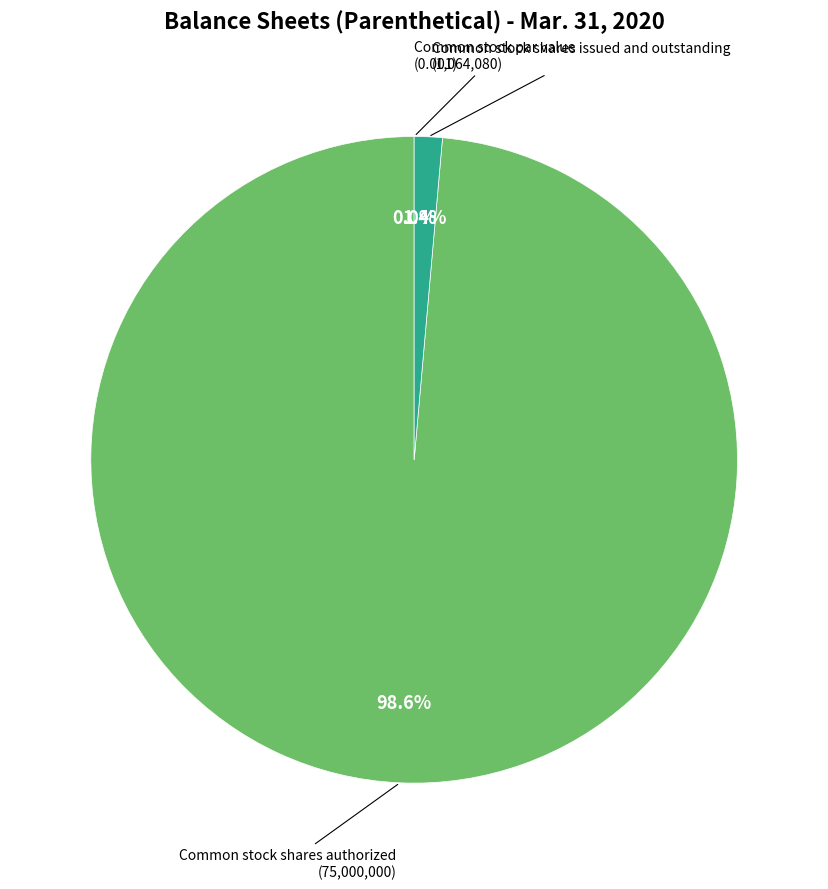

Is the sum of Common stock shares authorized and Common stock par value greater than half?

Yes